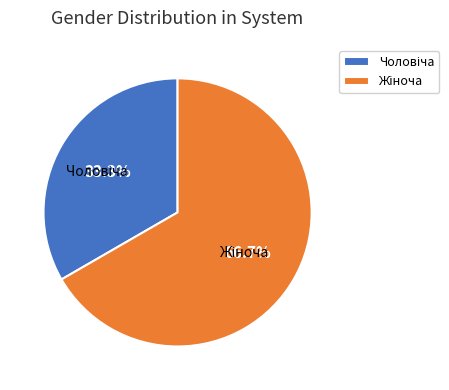

How many segments does this pie chart have?

2